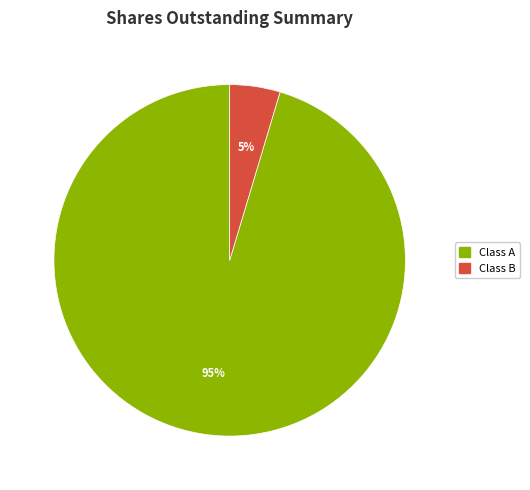

True or false: Class B accounts for 15% of the total.

False